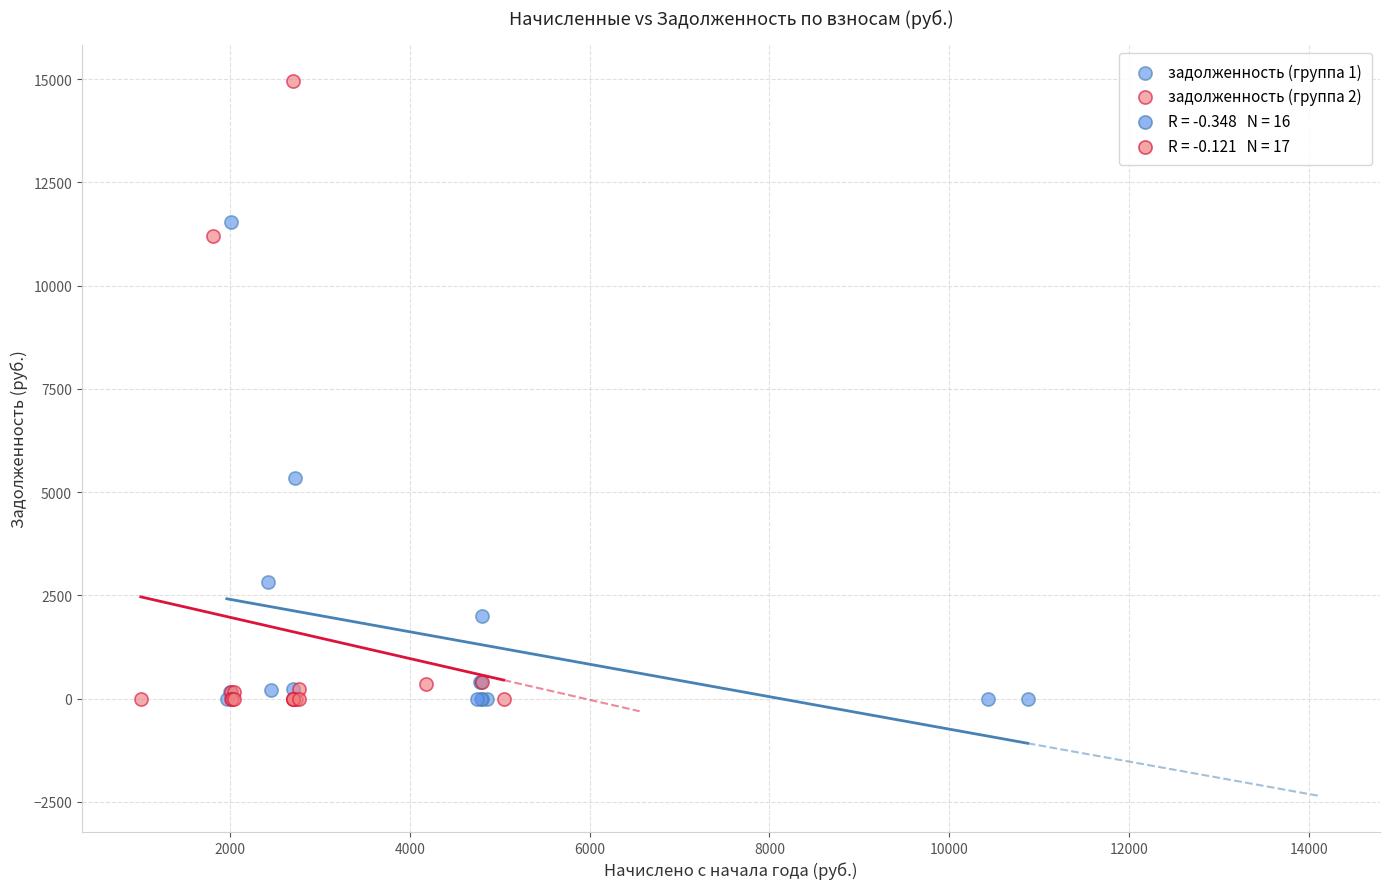

Which series contains the highest Y value?

задолженность (группа 2)